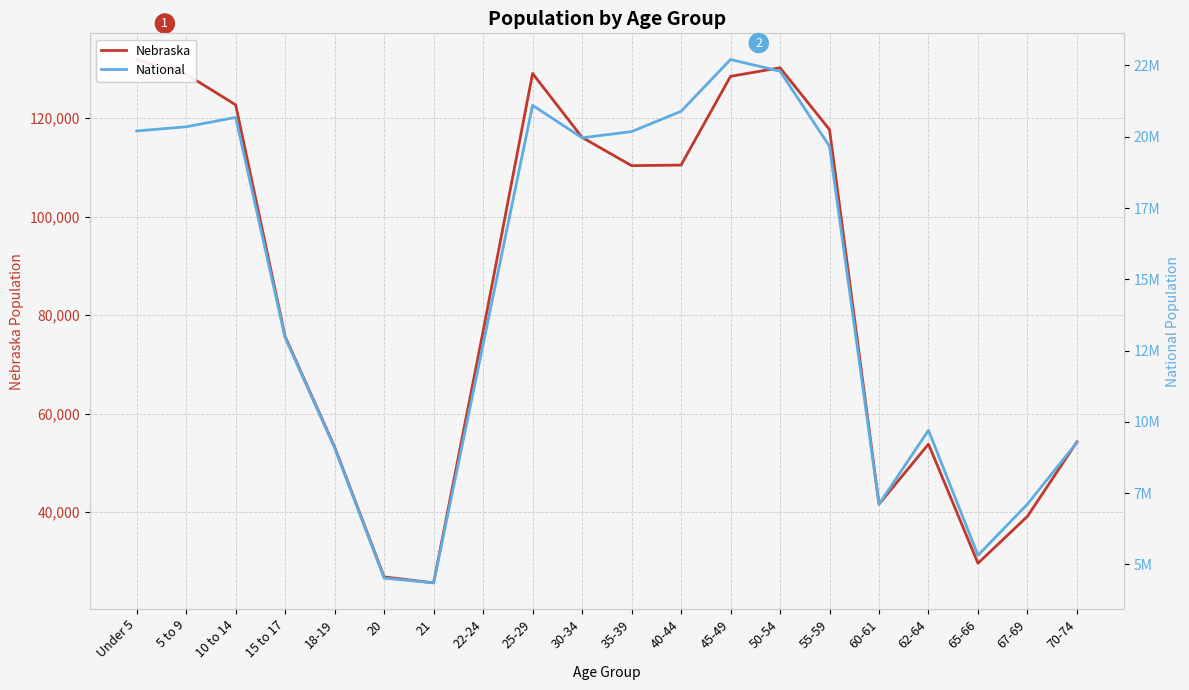

True or false: Nebraska and National cross at least once.

False